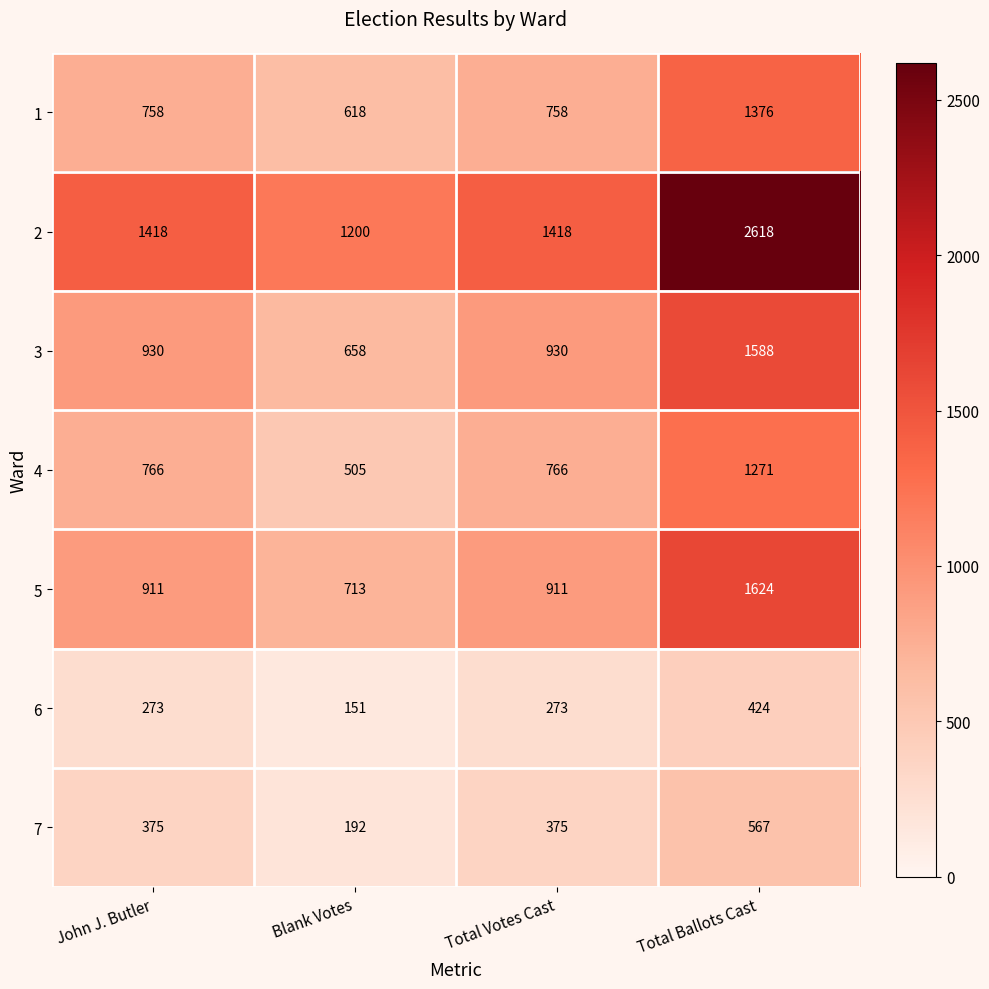

Reading right to left, what are all the values shown in this chart?

1: Total Ballots Cast=1376	Total Votes Cast=758	Blank Votes=618	John J. Butler=758
2: Total Ballots Cast=2618	Total Votes Cast=1418	Blank Votes=1200	John J. Butler=1418
3: Total Ballots Cast=1588	Total Votes Cast=930	Blank Votes=658	John J. Butler=930
4: Total Ballots Cast=1271	Total Votes Cast=766	Blank Votes=505	John J. Butler=766
5: Total Ballots Cast=1624	Total Votes Cast=911	Blank Votes=713	John J. Butler=911
6: Total Ballots Cast=424	Total Votes Cast=273	Blank Votes=151	John J. Butler=273
7: Total Ballots Cast=567	Total Votes Cast=375	Blank Votes=192	John J. Butler=375